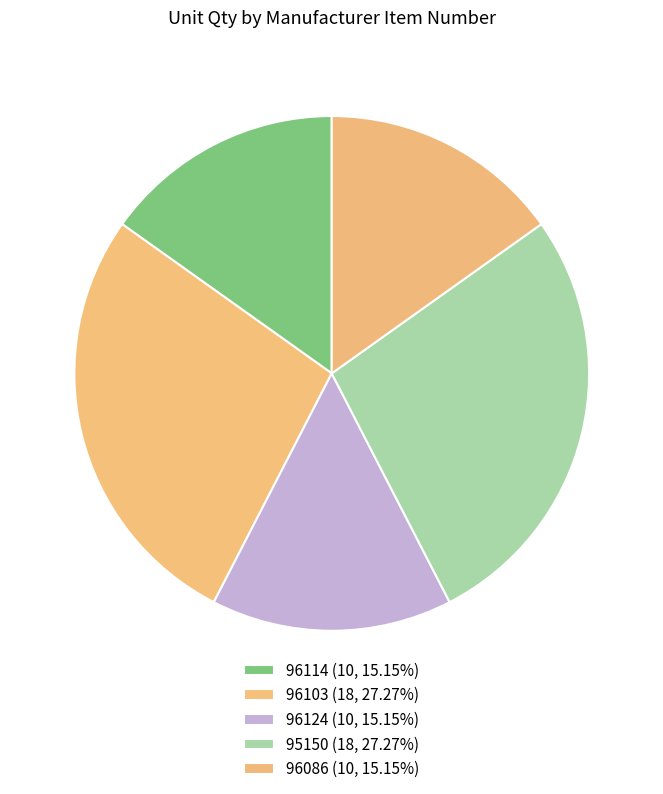

To the nearest percent, what portion does 96124 represent?

15%